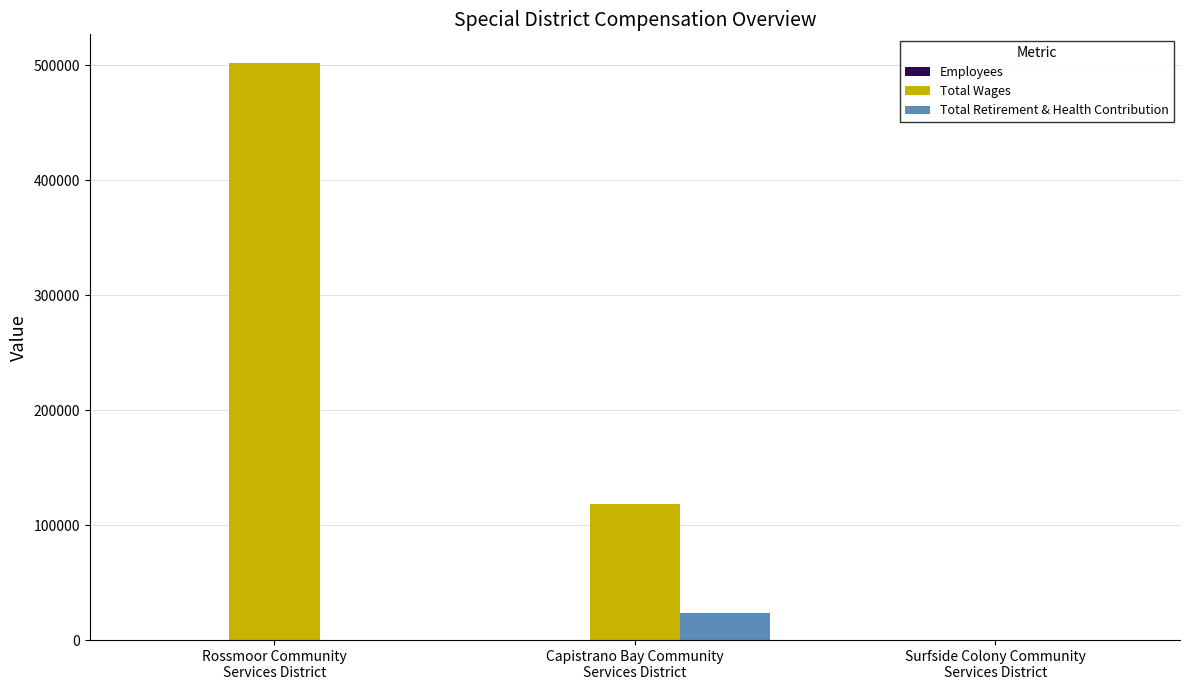

Which series has the largest total across all categories?

Total Wages